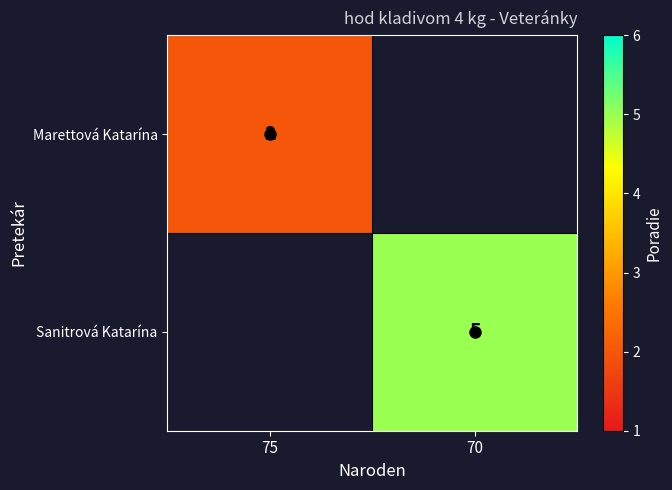

True or false: Marettová Katarína has a value of 2 at 75.

True